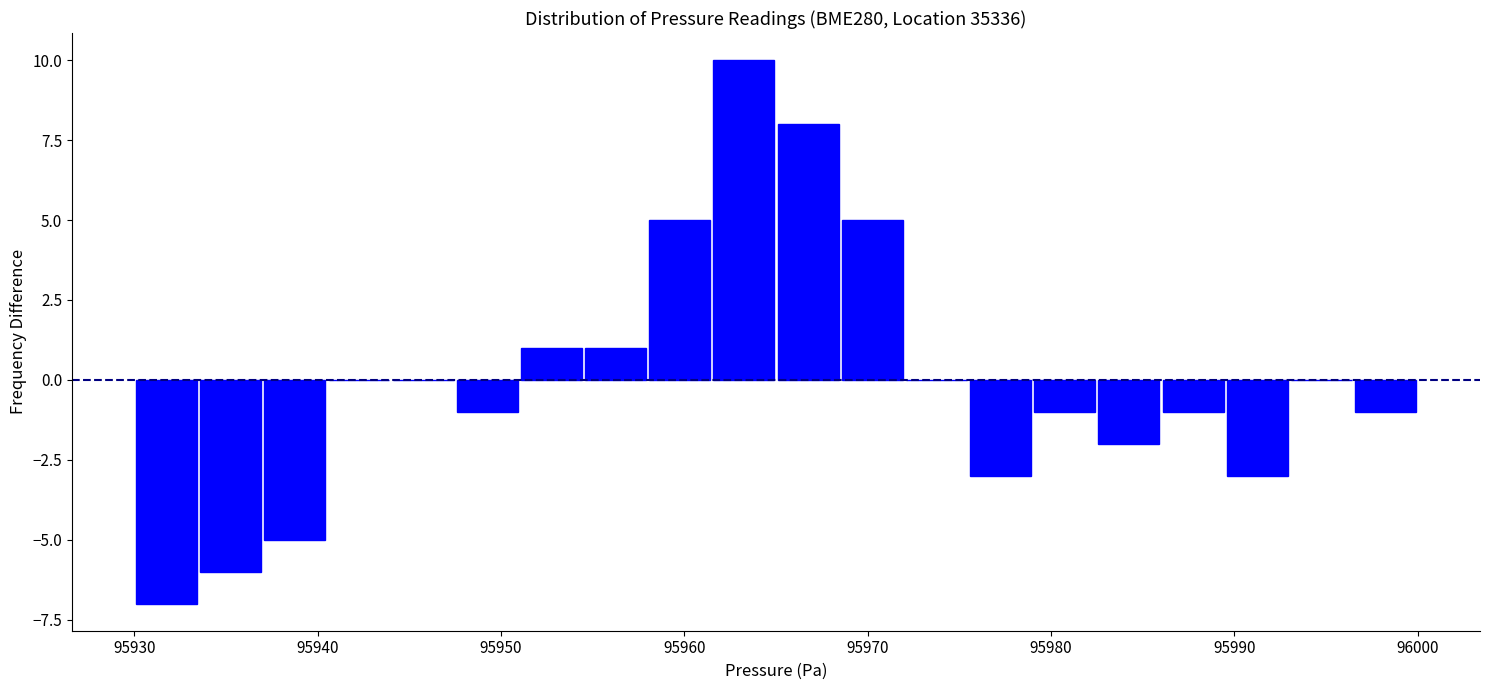

Around what value on the x-axis is the tallest bar? Give the approximate position of its centre, as read against the axis.

95963